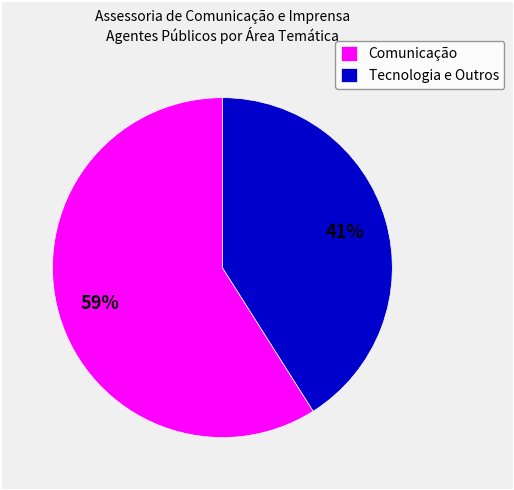

True or false: Tecnologia e Outros accounts for 29% of the total.

False